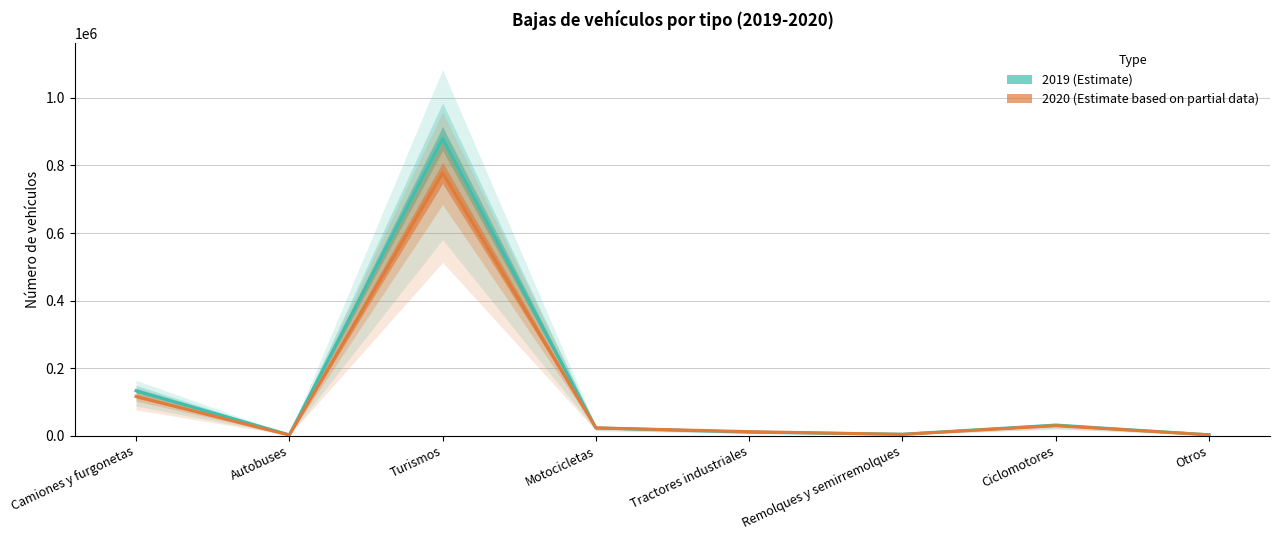

Reading left to right, what are all the values shown in this chart?

2019: Camiones y furgonetas=133168	Autobuses=2780	Turismos=879446	Motocicletas=23171	Tractores industriales=10478	Remolques y semirremolques=4571	Ciclomotores=31454	Otros=2907
2020: Camiones y furgonetas=116336	Autobuses=1853	Turismos=777465	Motocicletas=23363	Tractores industriales=12188	Remolques y semirremolques=4003	Ciclomotores=30018	Otros=2725